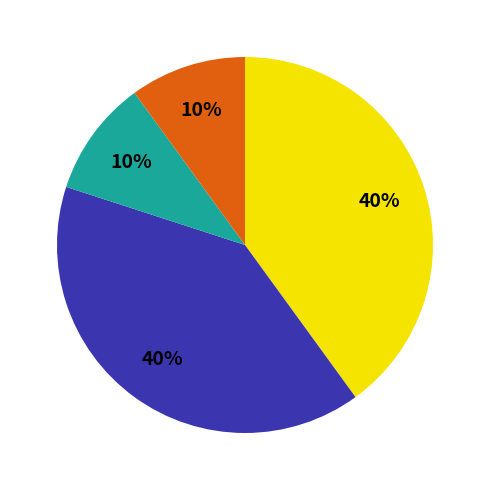

Does any single category account for the majority?

No